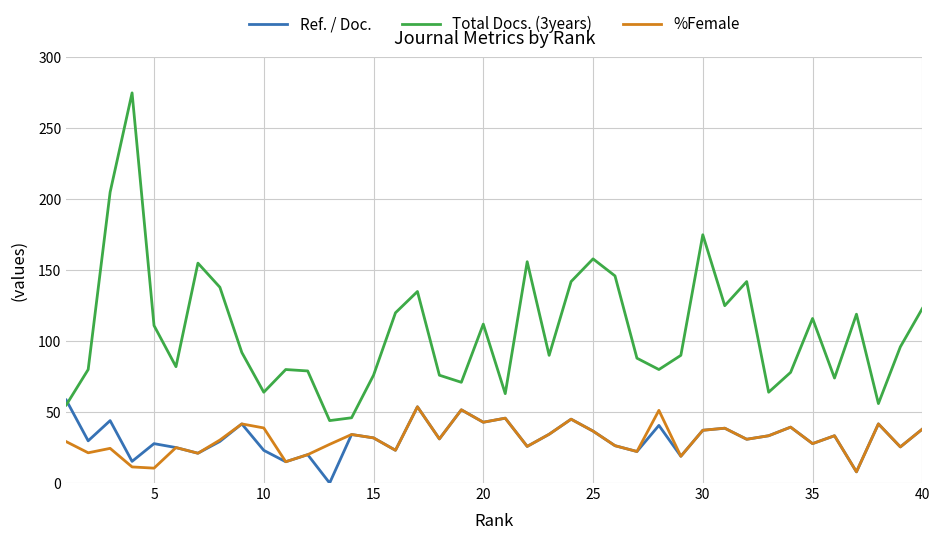

Which series has the largest range (max minus min)?

Total Docs. (3years)